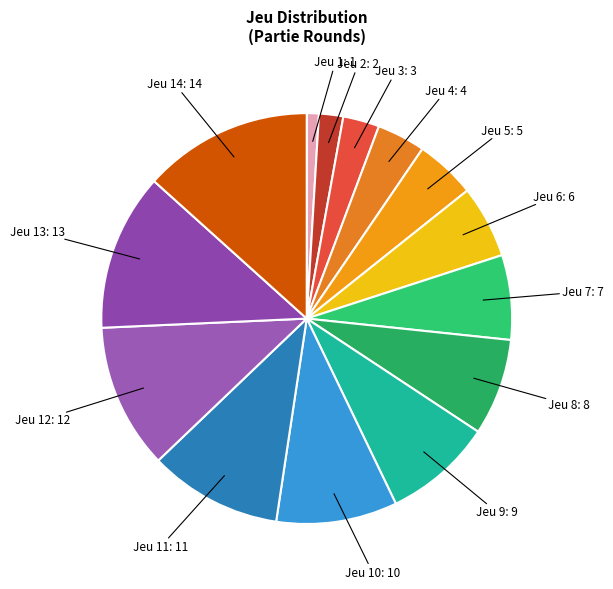

Is there any slice that represents more than half of the pie?

No